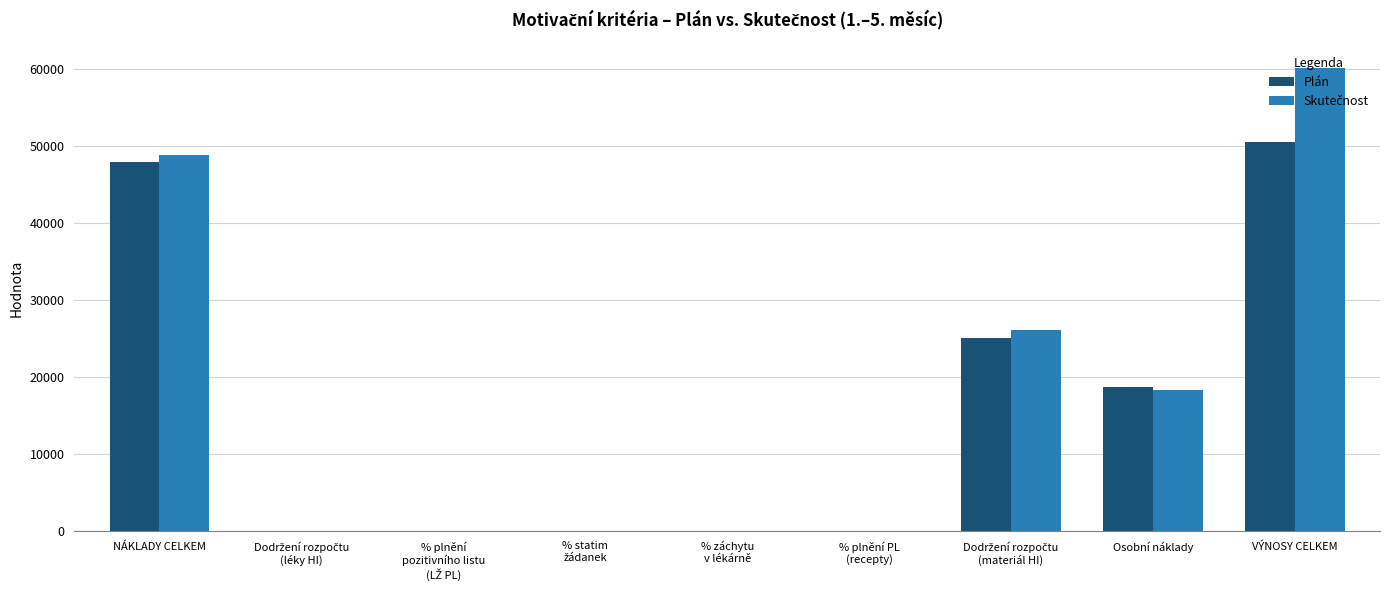

Which category has the highest value in the Plán series?

VÝNOSY CELKEM